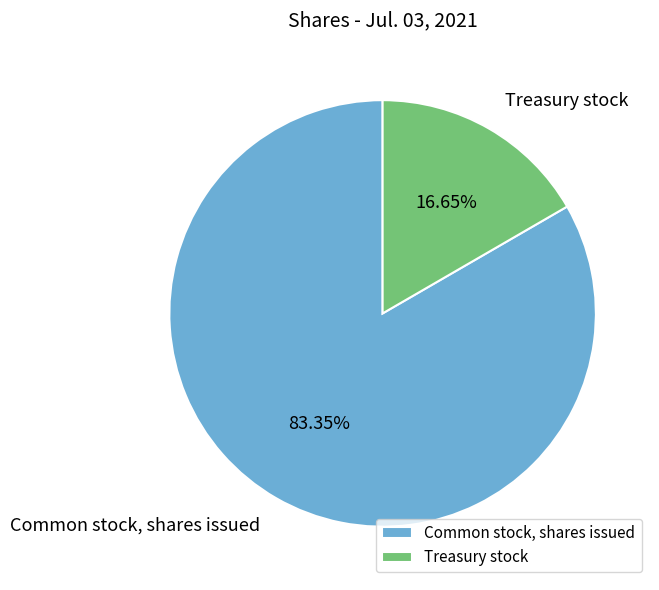

Is it true that Common stock, shares issued is 94% of the pie?

False